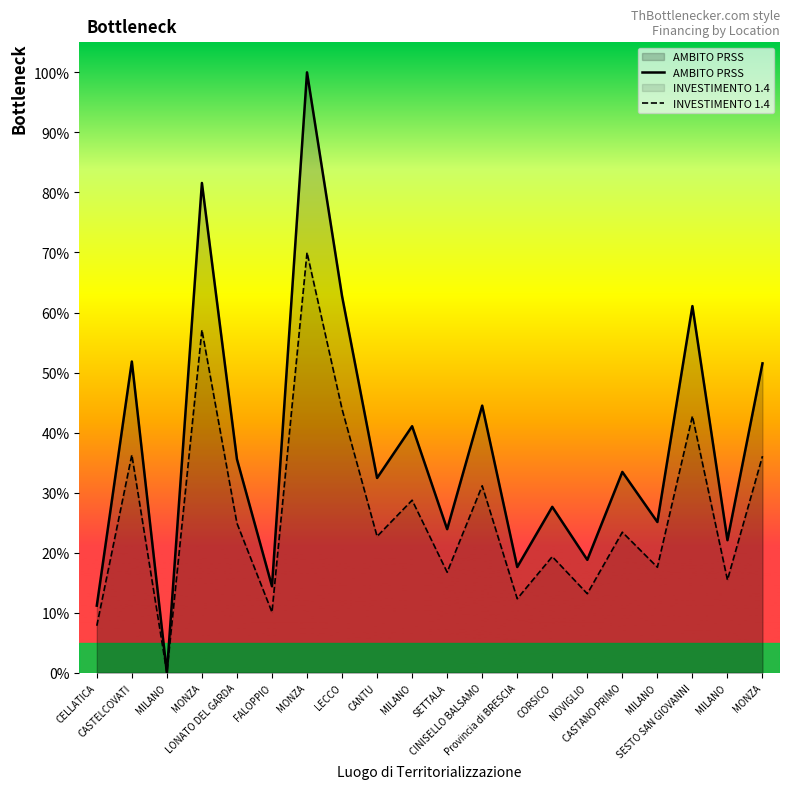

True or false: AMBITO PRSS and INVESTIMENTO 1.4 intersect in this chart.

False